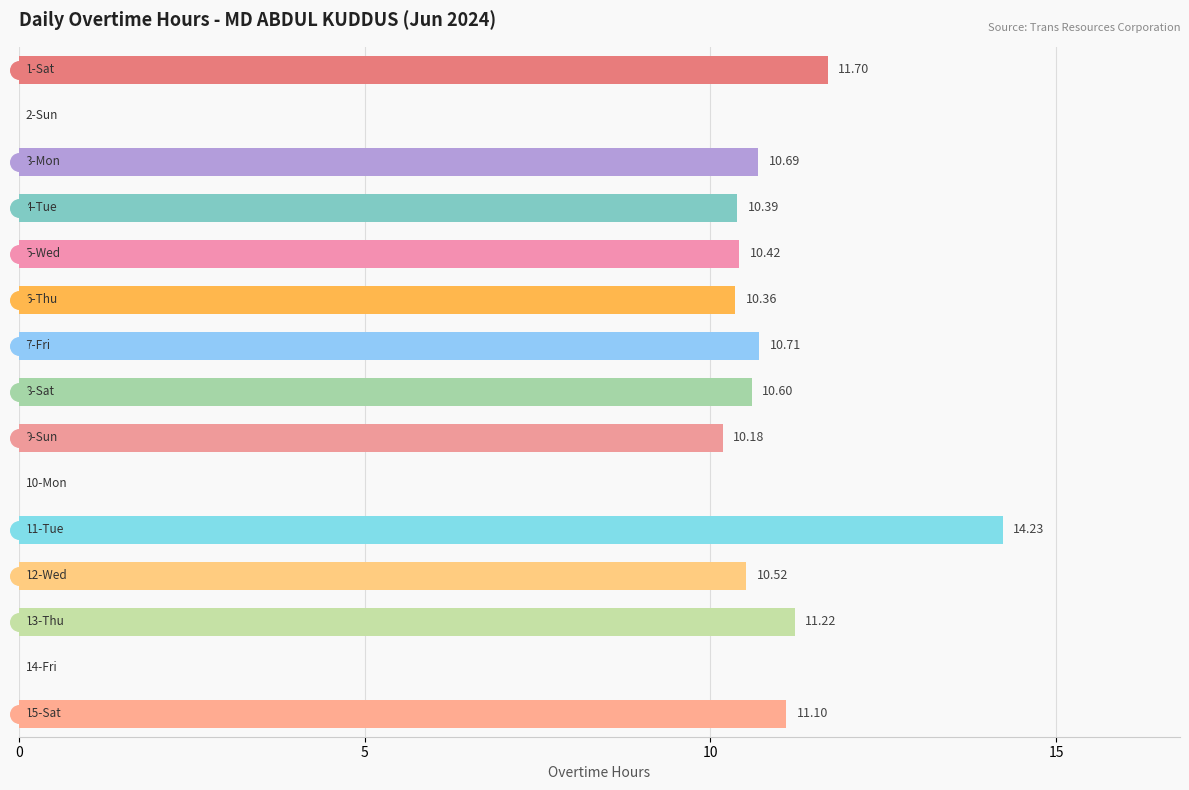

How many values are above zero?

12